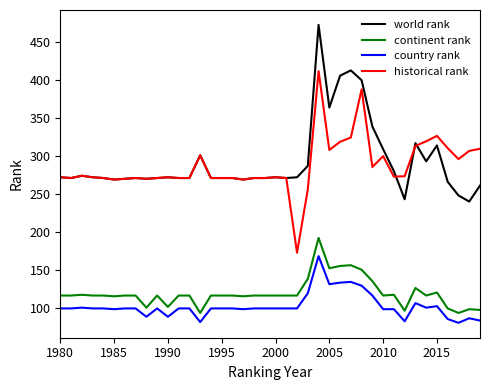

What is the lowest value of the continent rank series?

93.0